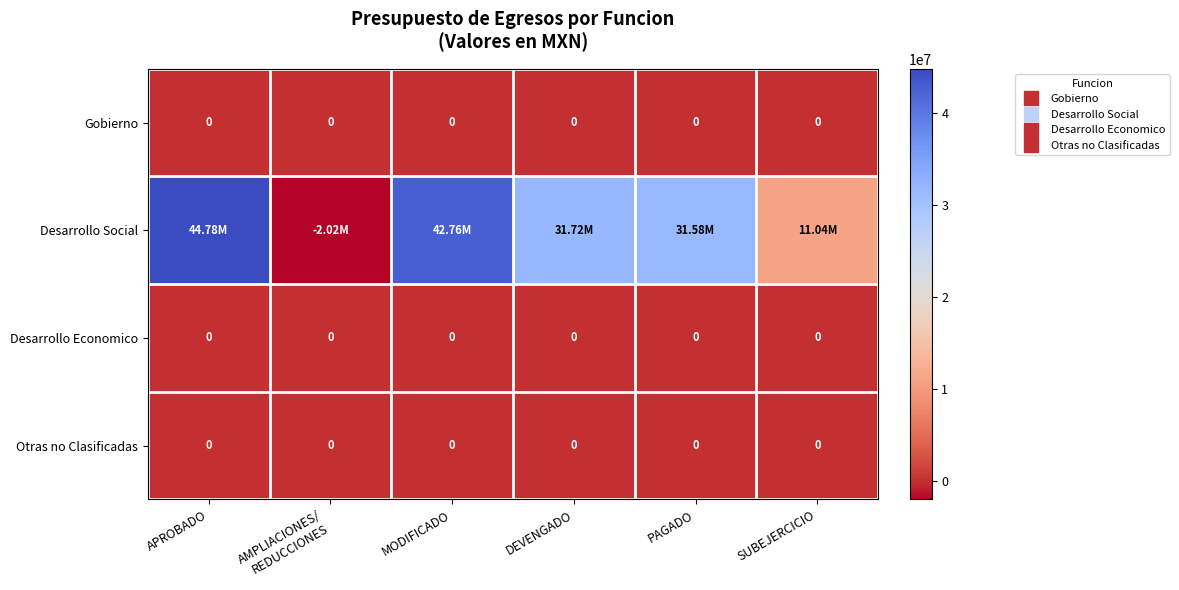

True or false: Gobierno has a value of 0.0 at MODIFICADO.

True